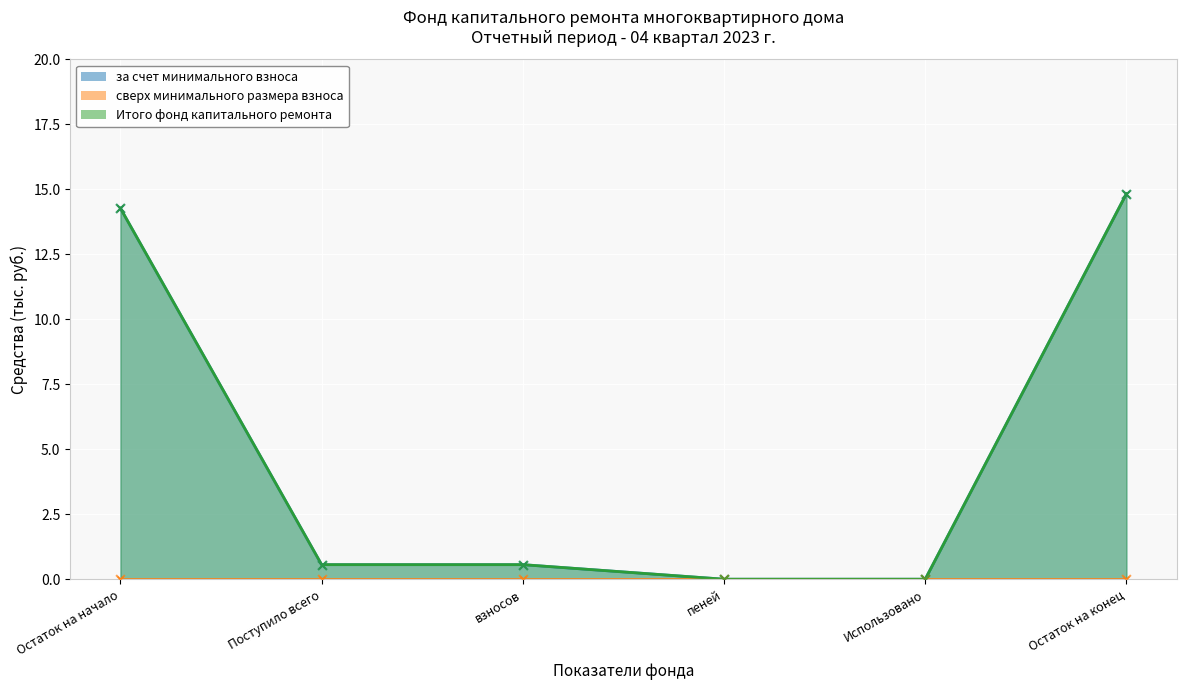

Which series has the widest spread of Y values?

за счет минимального взноса